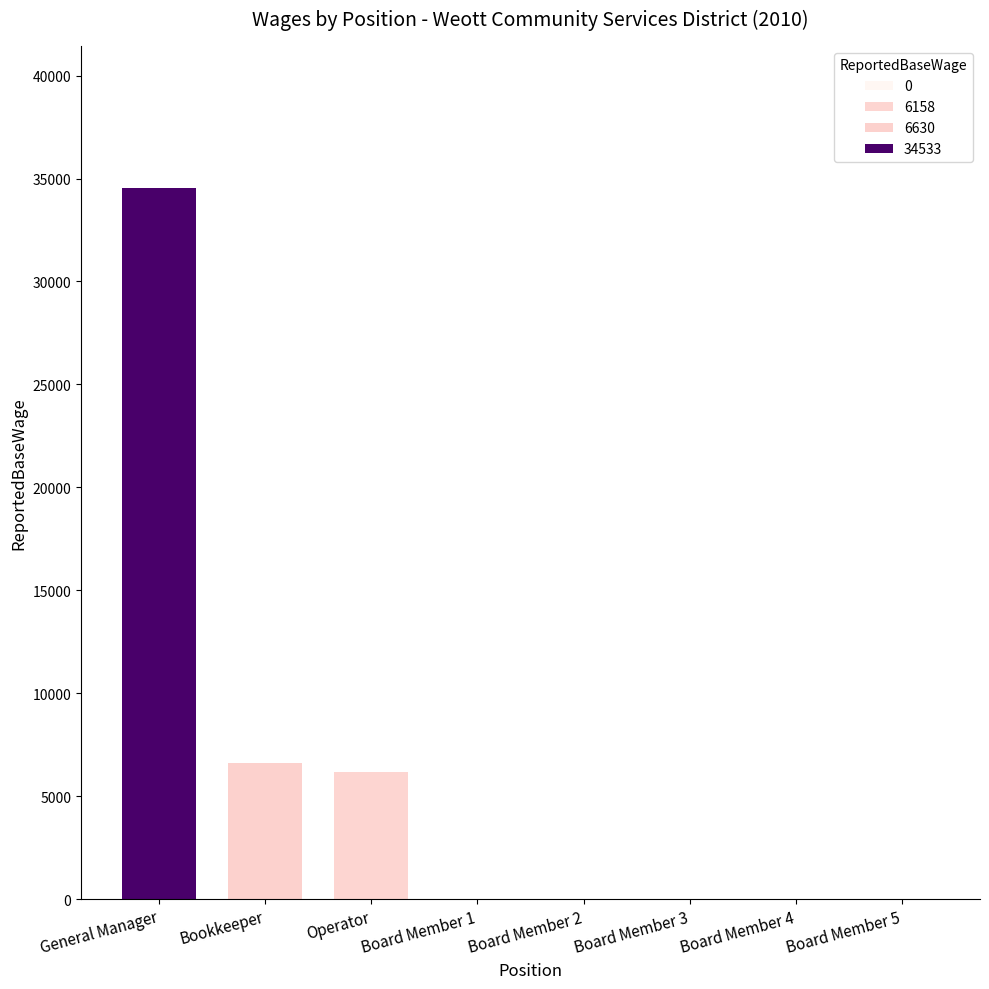

Is it true that the value at Board Member 2 is 23026?

False